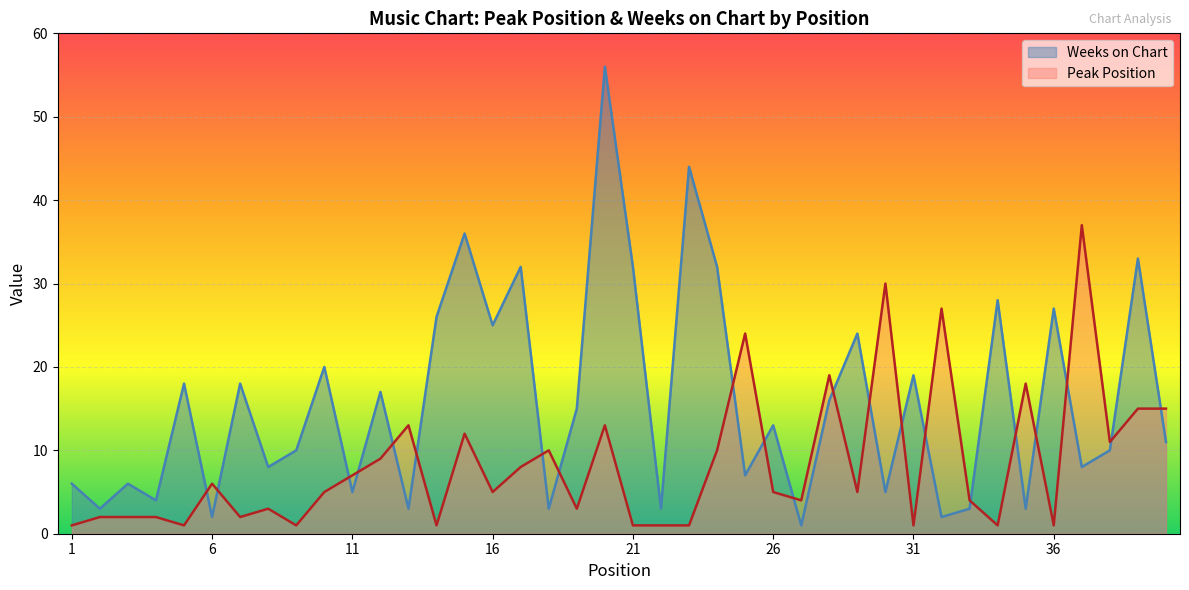

How many lines are shown in the chart?

2